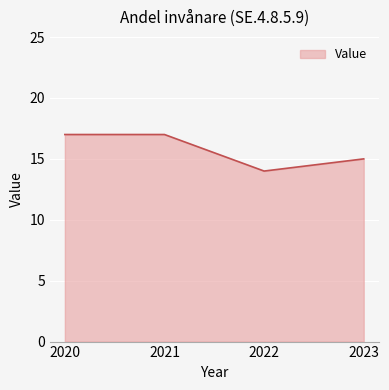

Reading right to left, list all the values displayed in this chart.

2023=15	2022=14	2021=17	2020=17